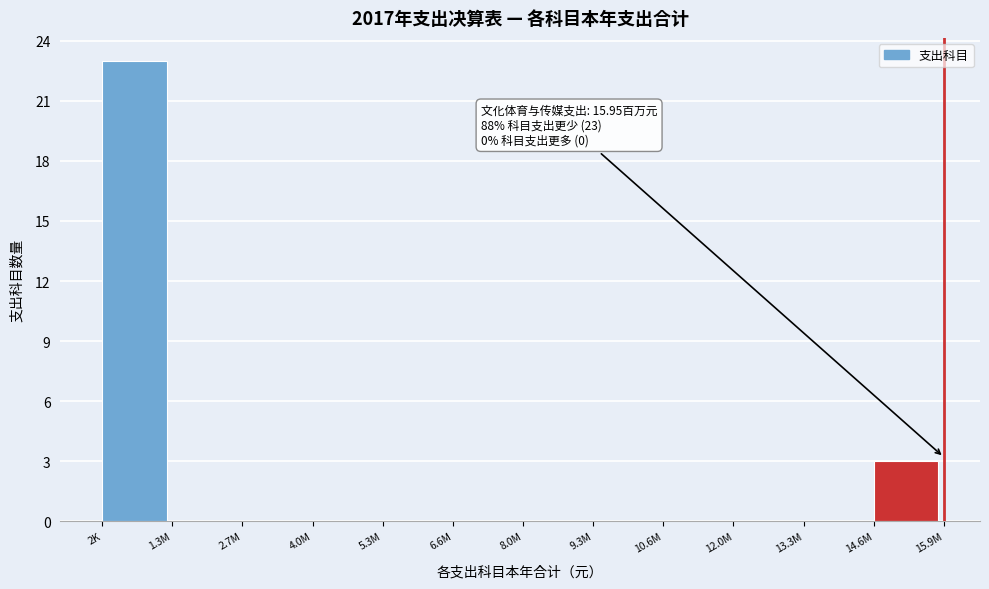

Reading left to right, list all the values displayed in this chart.

2K=23	1.3M=0	2.7M=0	4.0M=0	5.3M=0	6.6M=0	8.0M=0	9.3M=0	10.6M=0	12.0M=0	13.3M=0	14.6M=3